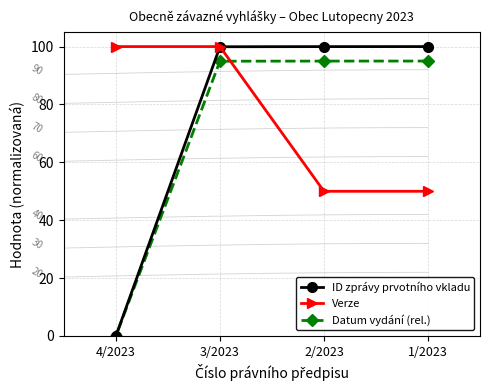

List the labels in order of Verze value, largest first.

3/2023, 4/2023, 1/2023, 2/2023